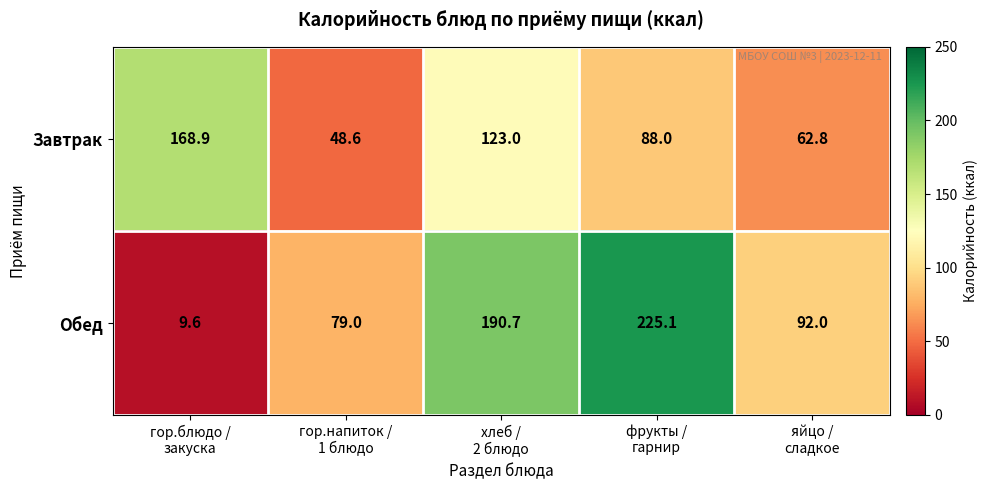

Rank the series by their maximum value, from highest to lowest.

Обед, Завтрак